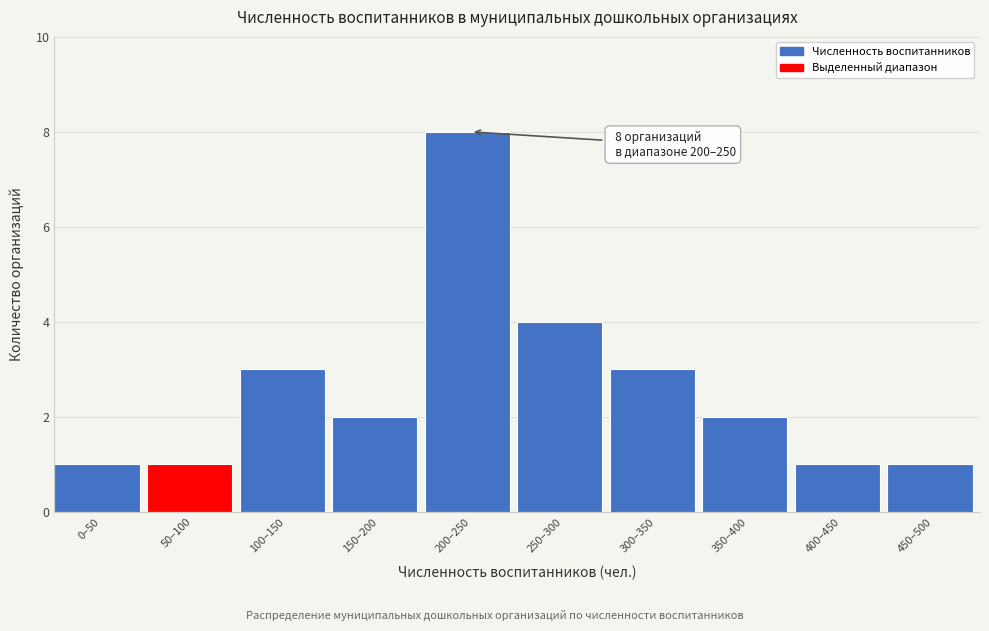

Reading right to left, list all the values displayed in this chart.

1	1	2	3	4	8	2	3	1	1